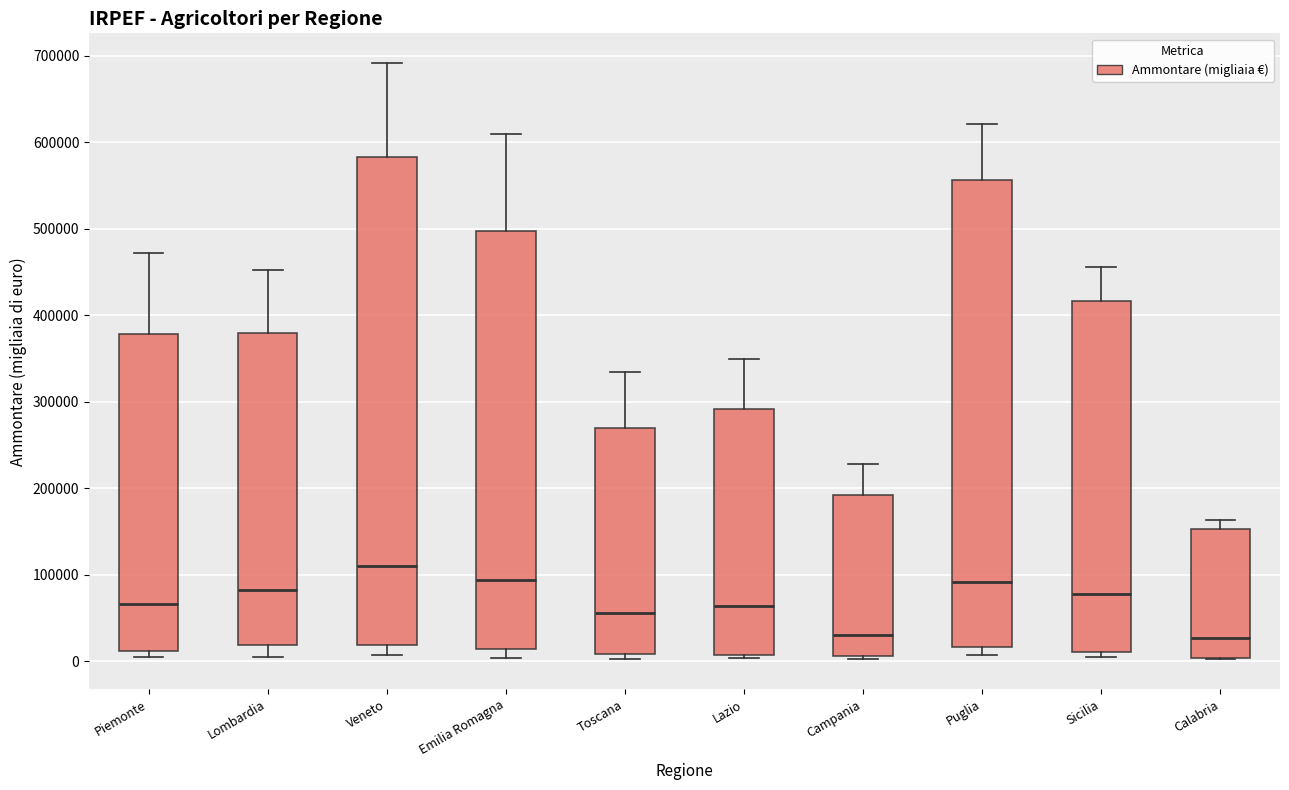

Which box is the tallest, from its lower edge to its upper edge?

Veneto